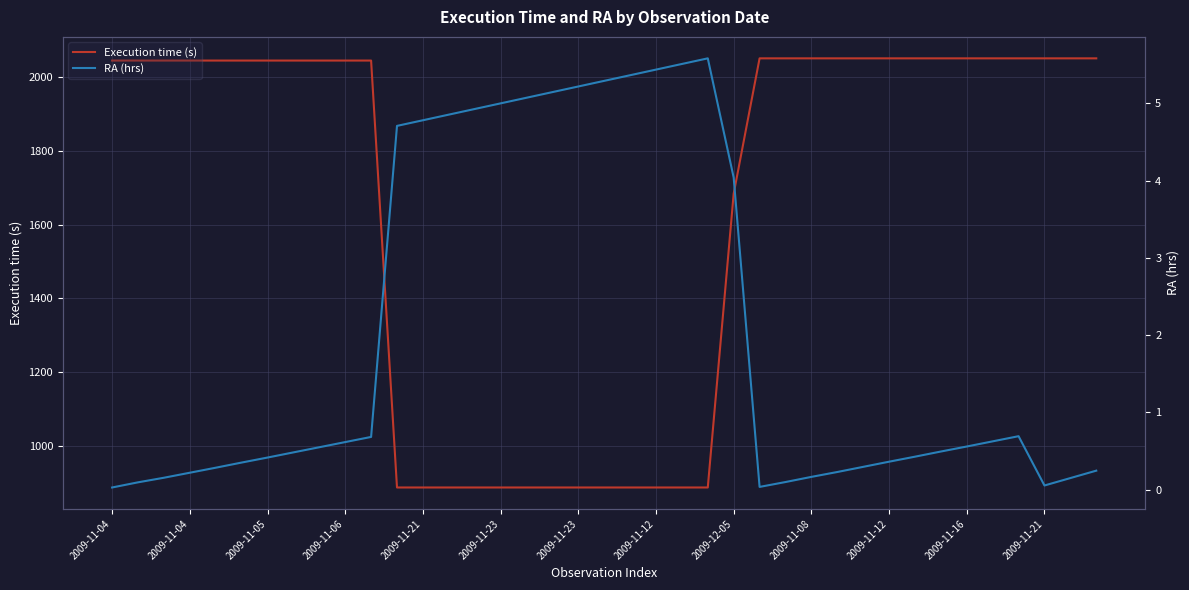

At which category is the sum across all series the highest?

35